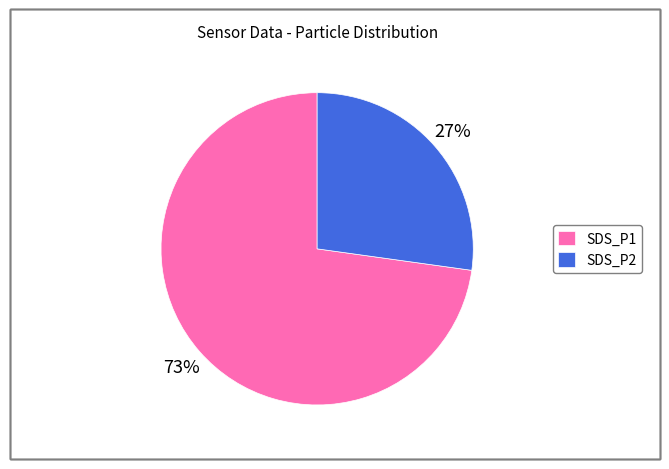

What is the ratio of the value at SDS_P1 to the value at SDS_P2?

2.7